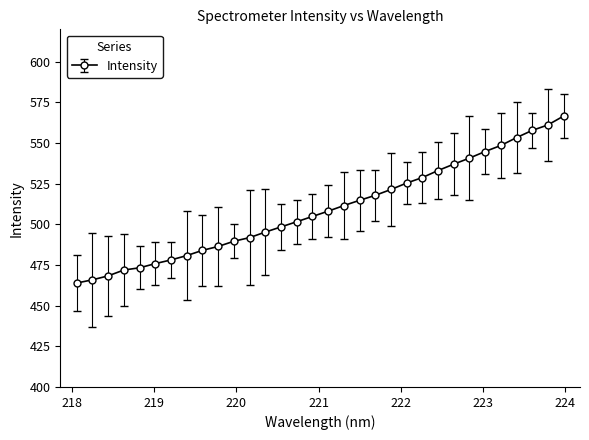

What is the difference between the maximum and minimum values?

102.7